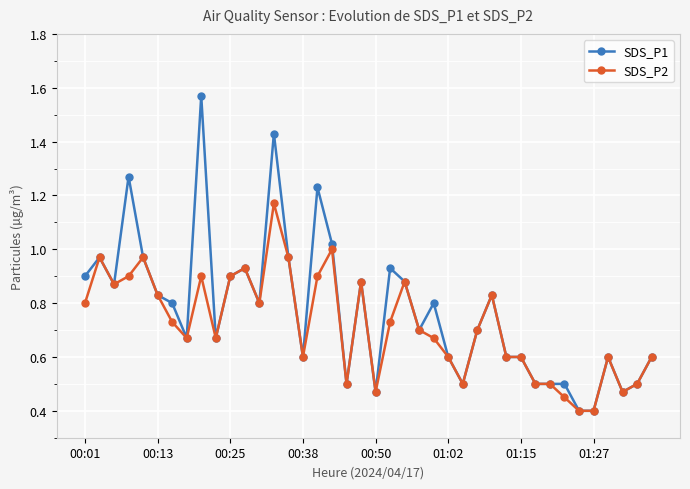

What is the smallest value displayed?

0.4